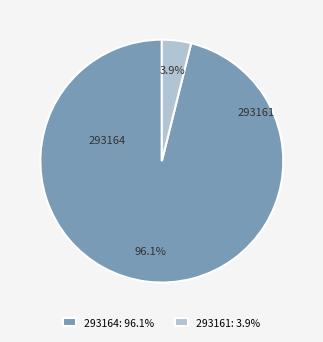

Which has a higher value, 293161 or 293164?

293164